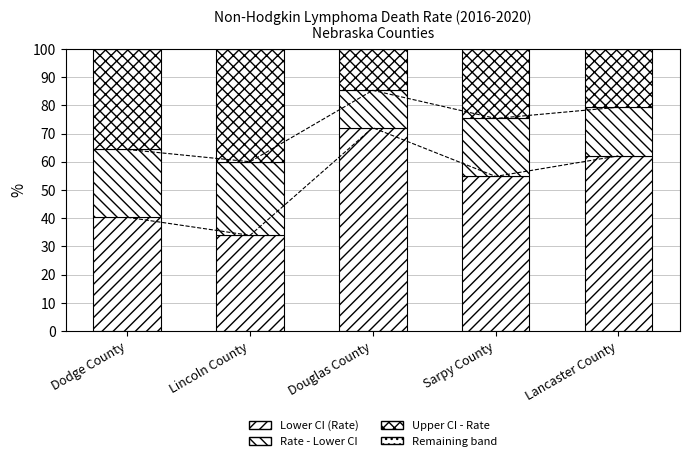

How many data points does each series have?

5